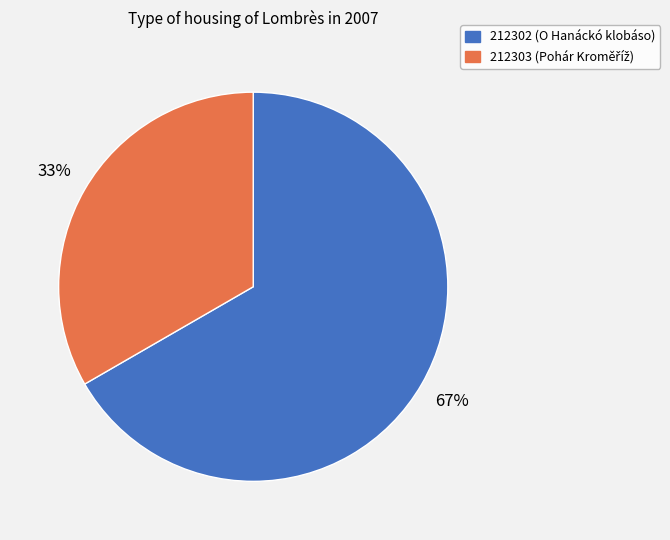

To the nearest percent, what is the combined percentage of 212302 and 212303?

100%